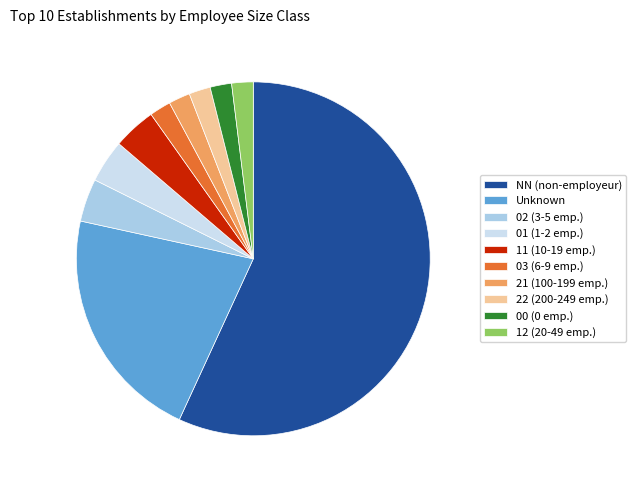

Which category has the biggest portion of the pie?

NN (non-employeur)